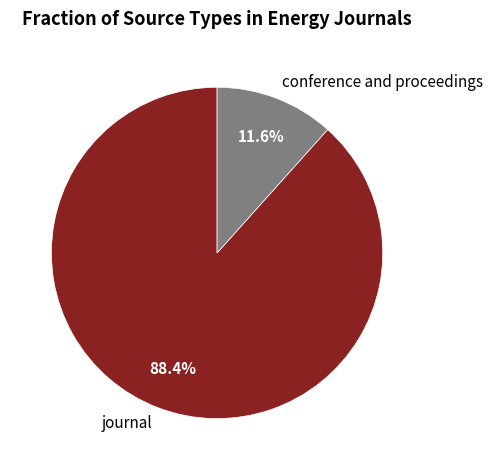

Is there any slice that represents more than half of the pie?

Yes